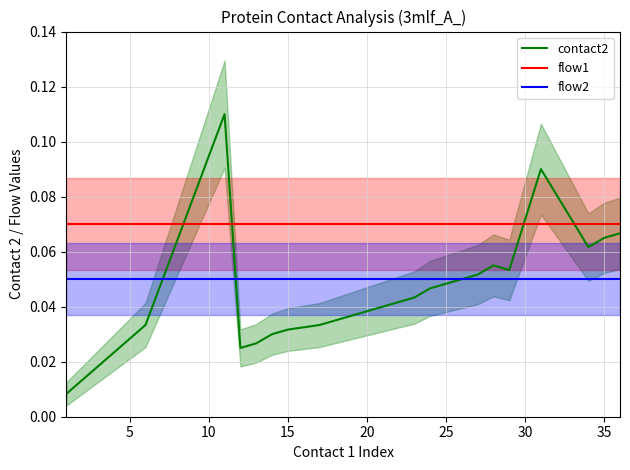

What is the sum of all contact2 values?

1.0